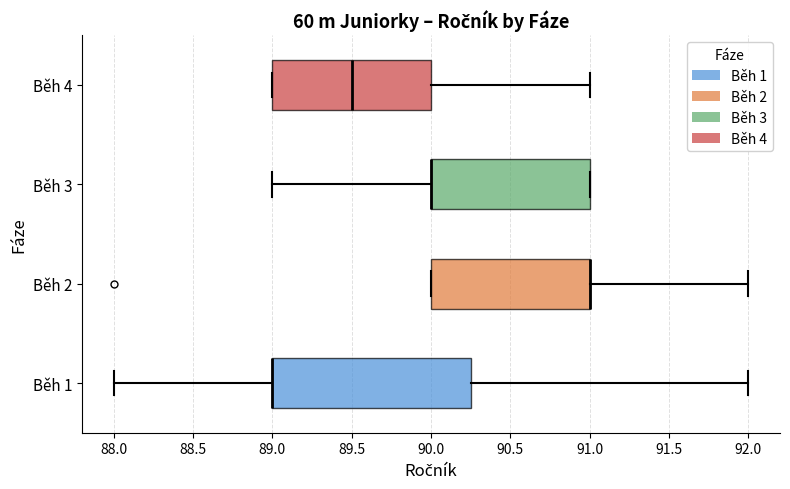

Reading bottom to top, read every box against the x-axis: the position of its median line, the range the box covers, and the ends of its whiskers. The values are not printed on the chart, so give them approximately, as read against the axis.

Běh 1: median 89.00 (drawn on the box's left edge), box 89.00 to 90.25, whiskers 88.00 to 92.00
Běh 2: median 91.00 (drawn on the box's right edge), box 90.00 to 91.00, whiskers 90.00 to 92.00
Běh 3: median 90.00 (drawn on the box's left edge), box 90.00 to 91.00, whiskers 89.00 to 91.00
Běh 4: median 89.50, box 89.00 to 90.00, whiskers 89.00 to 91.00